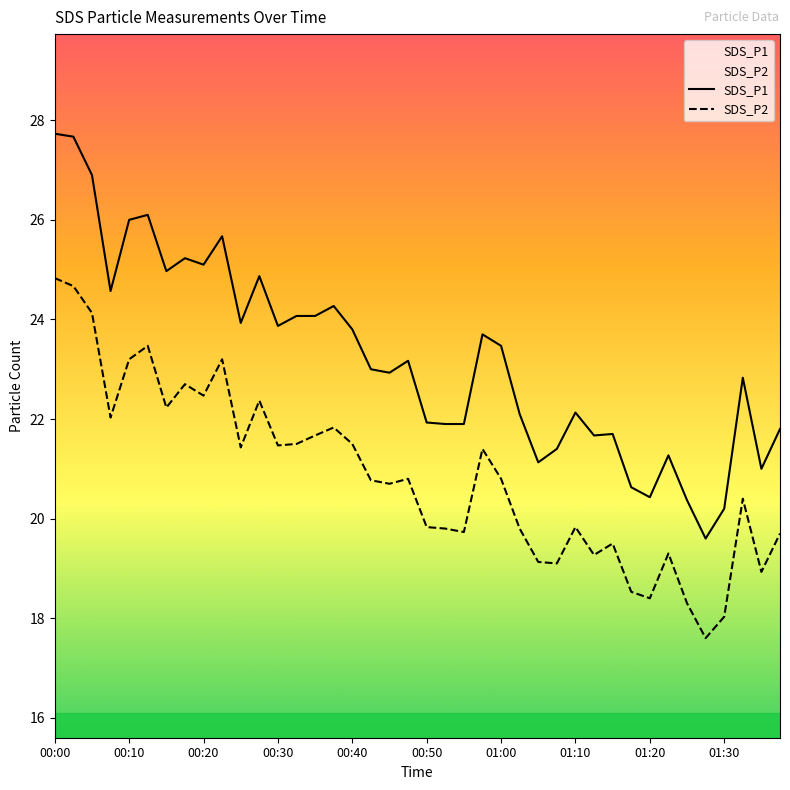

What position from the left is 01:00?

25